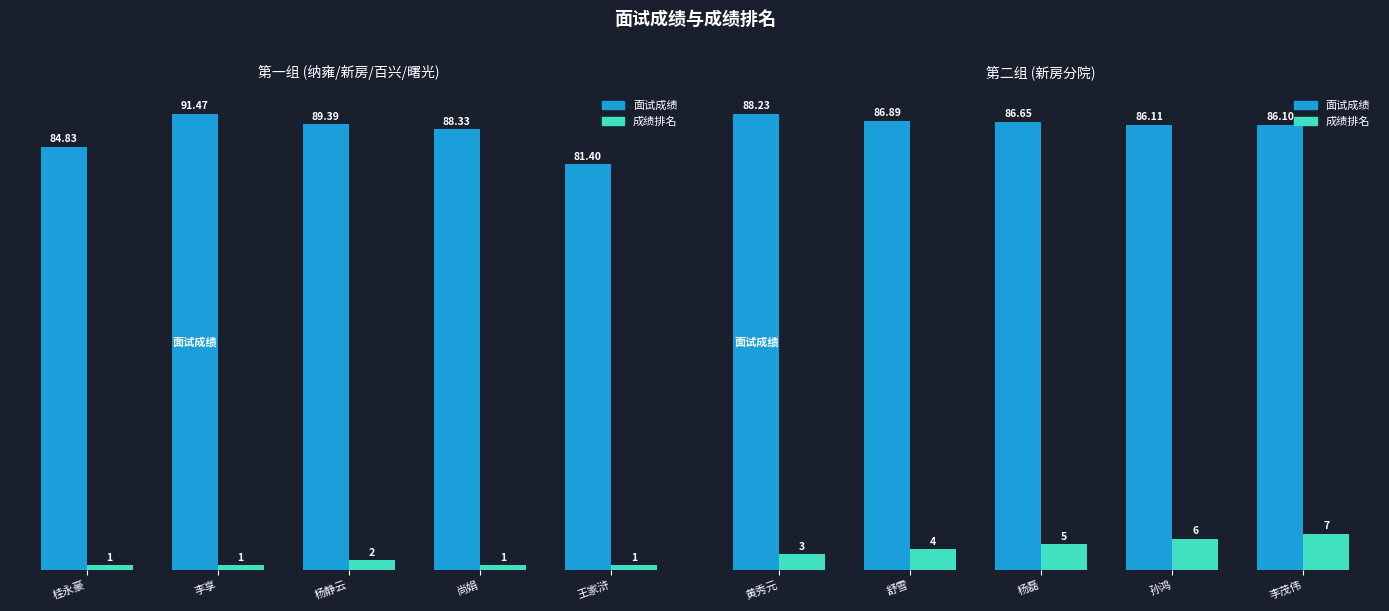

The 面试成绩 series shows 112.0 at 李茂伟. True or false?

False